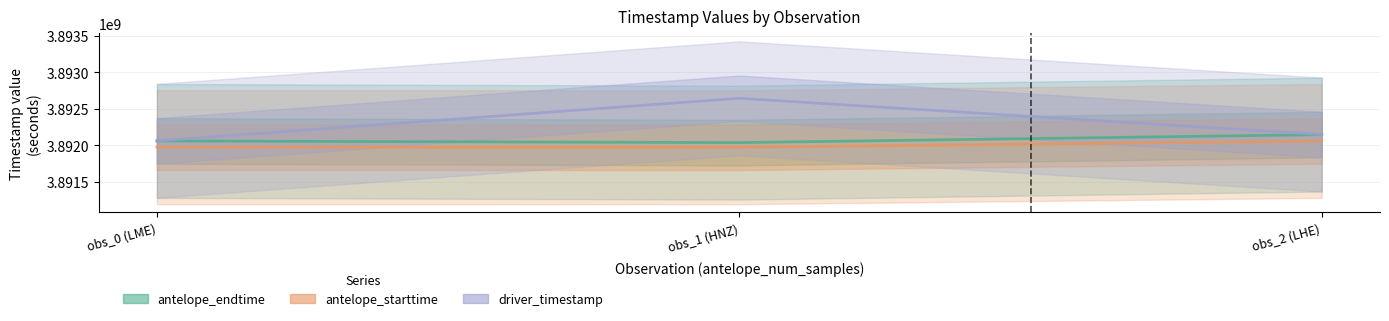

What is the sum of the driver_timestamp values at obs_0 (LME) and obs_1 (HNZ)?

7784705029.9